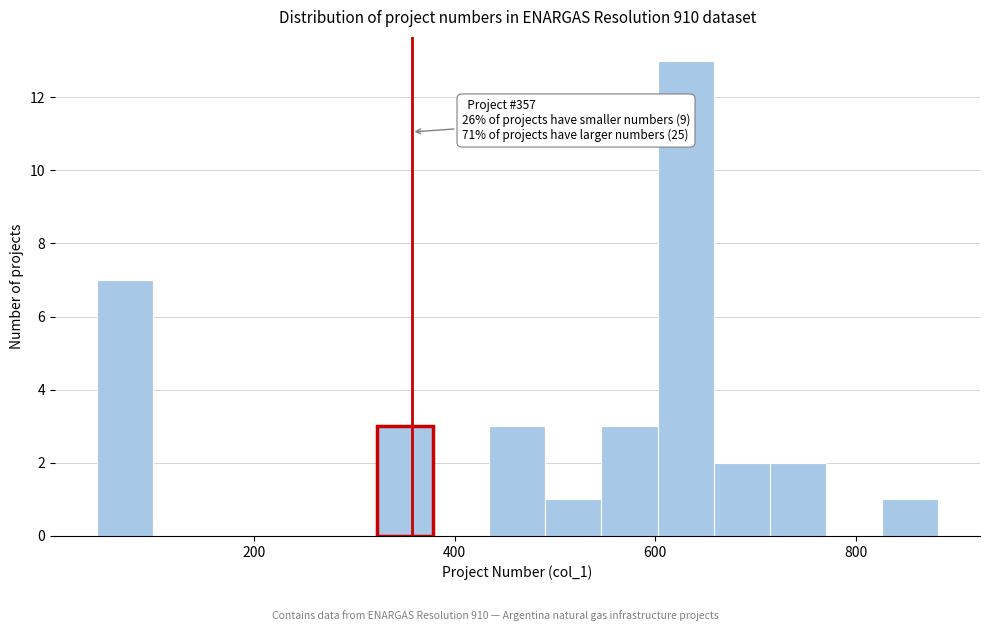

Around what value on the x-axis is the tallest bar? Give the approximate position of its centre, as read against the axis.

640